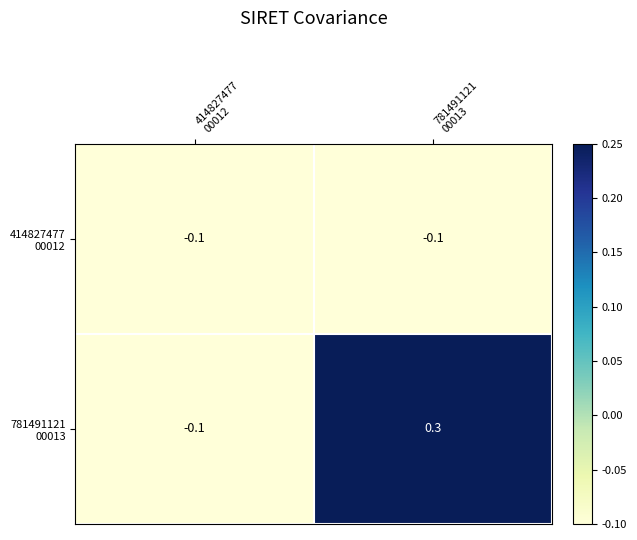

How many distinct data groups are displayed?

2